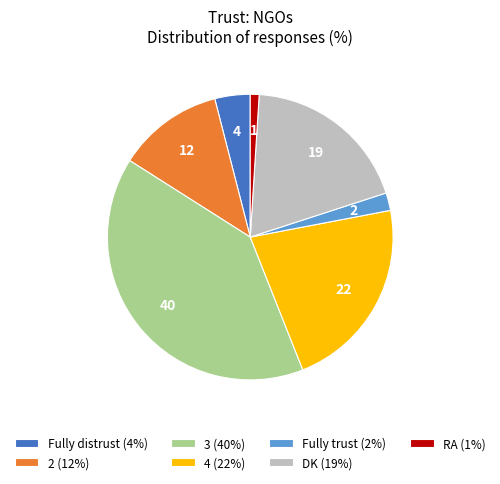

Do Fully distrust and 2 together represent more than half of the pie?

No